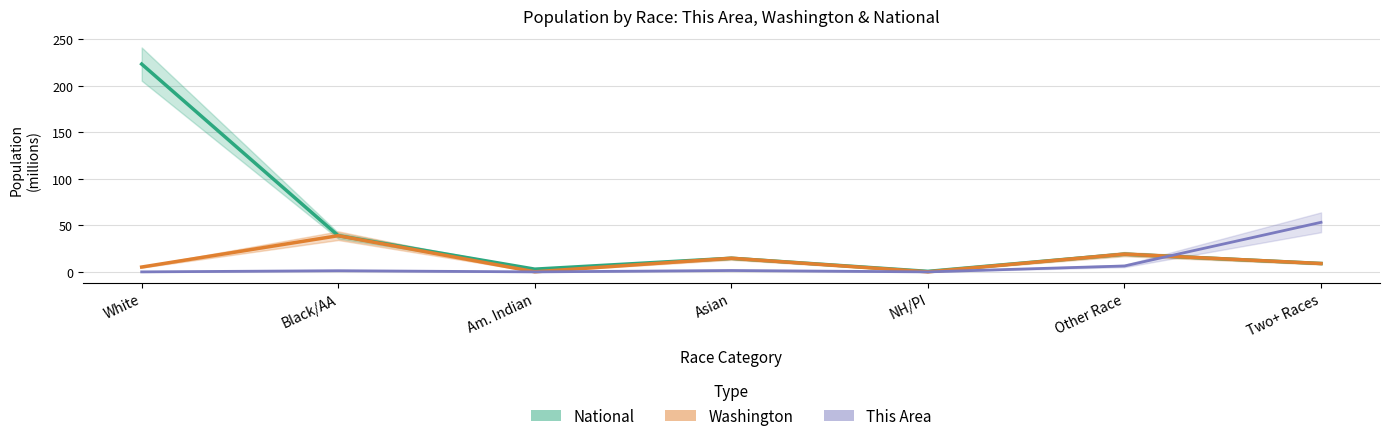

Between White and Asian, which series saw the biggest shift?

National